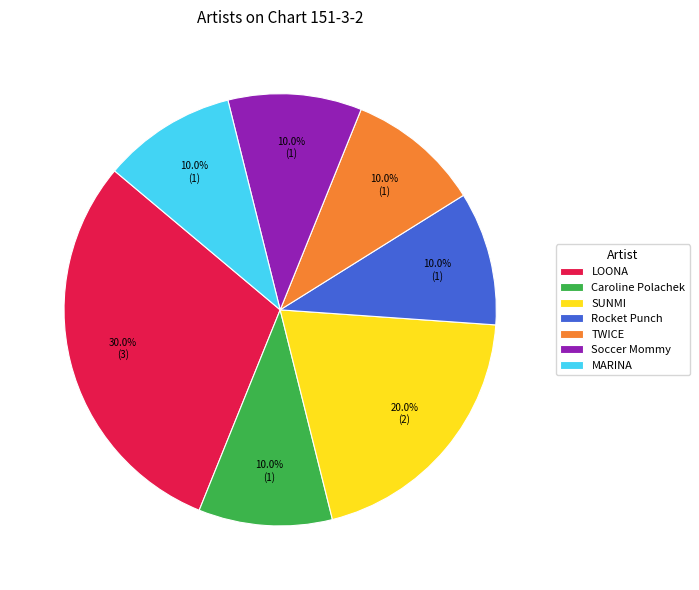

Is it true that TWICE is 10% of the pie?

True